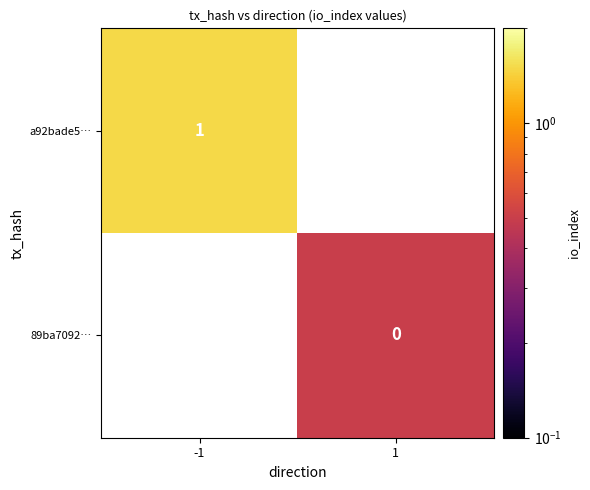

What is the maximum value shown in the chart?

1.5